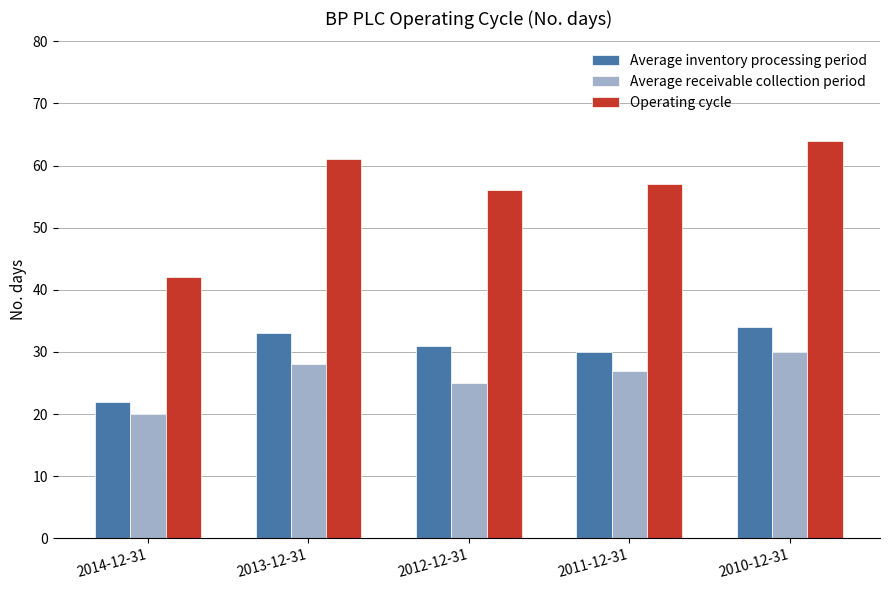

True or false: Average receivable collection period has a value of 38 at 2013-12-31.

False